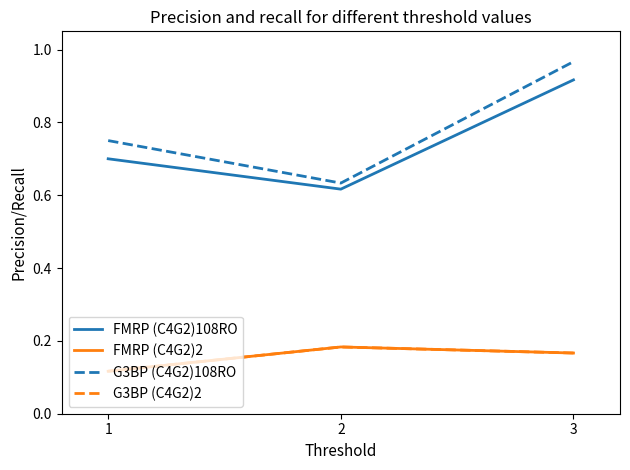

Does the chart display data point markers on the line(s)?

No